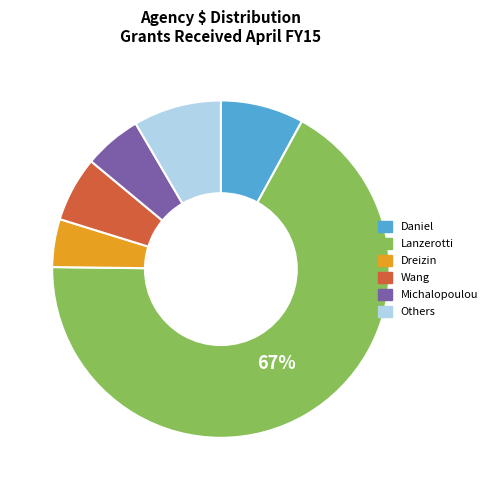

Is there a majority slice in this chart?

Yes